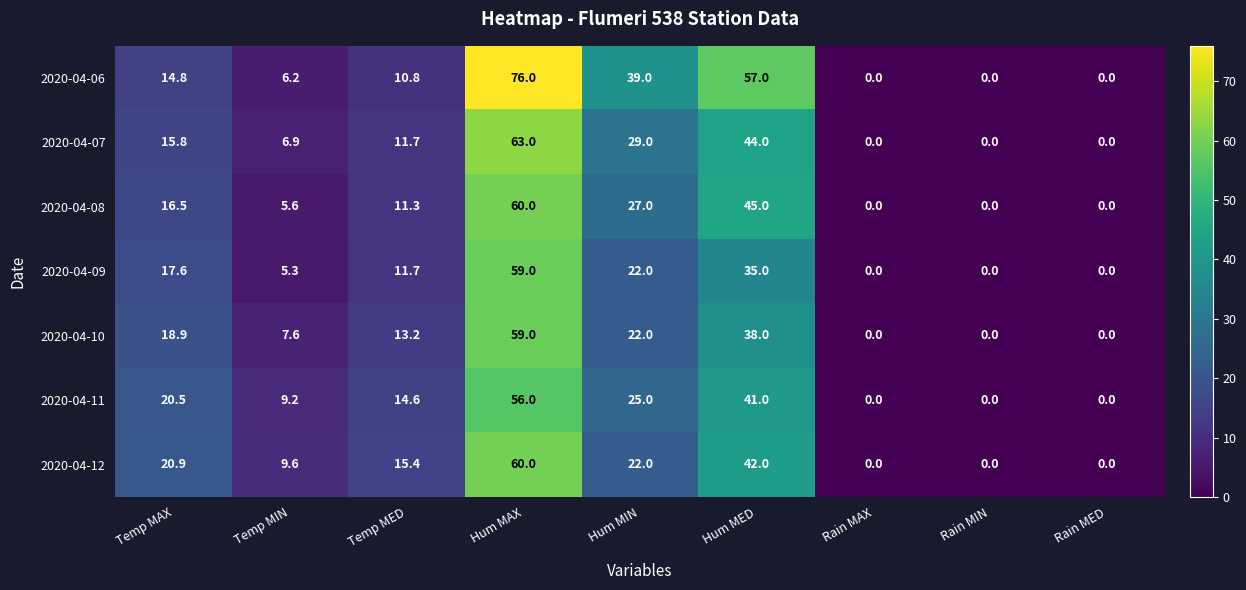

How many data points does each series have?

9